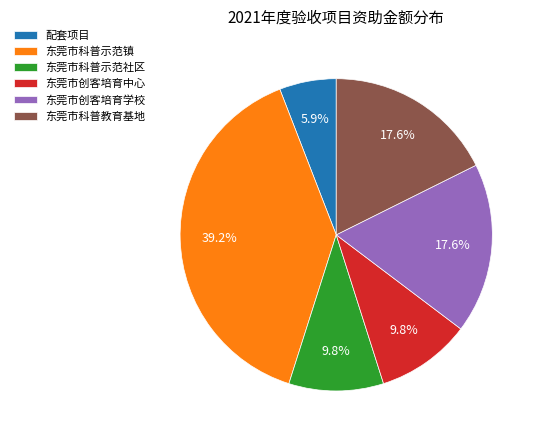

Which has a higher value, 东莞市创客培育中心 or 东莞市科普教育基地?

东莞市科普教育基地